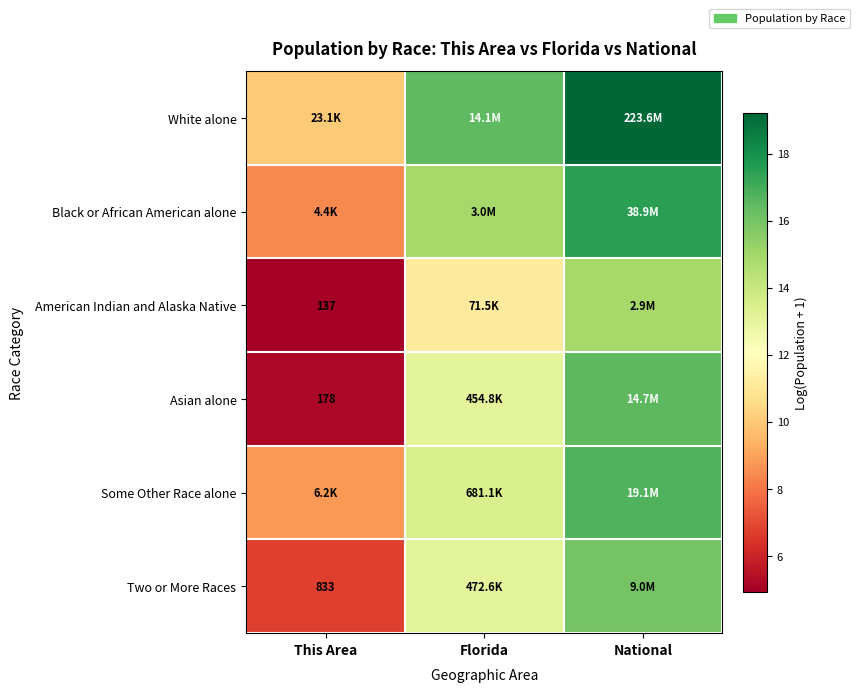

The Asian alone series shows 13.0 at Florida. True or false?

True